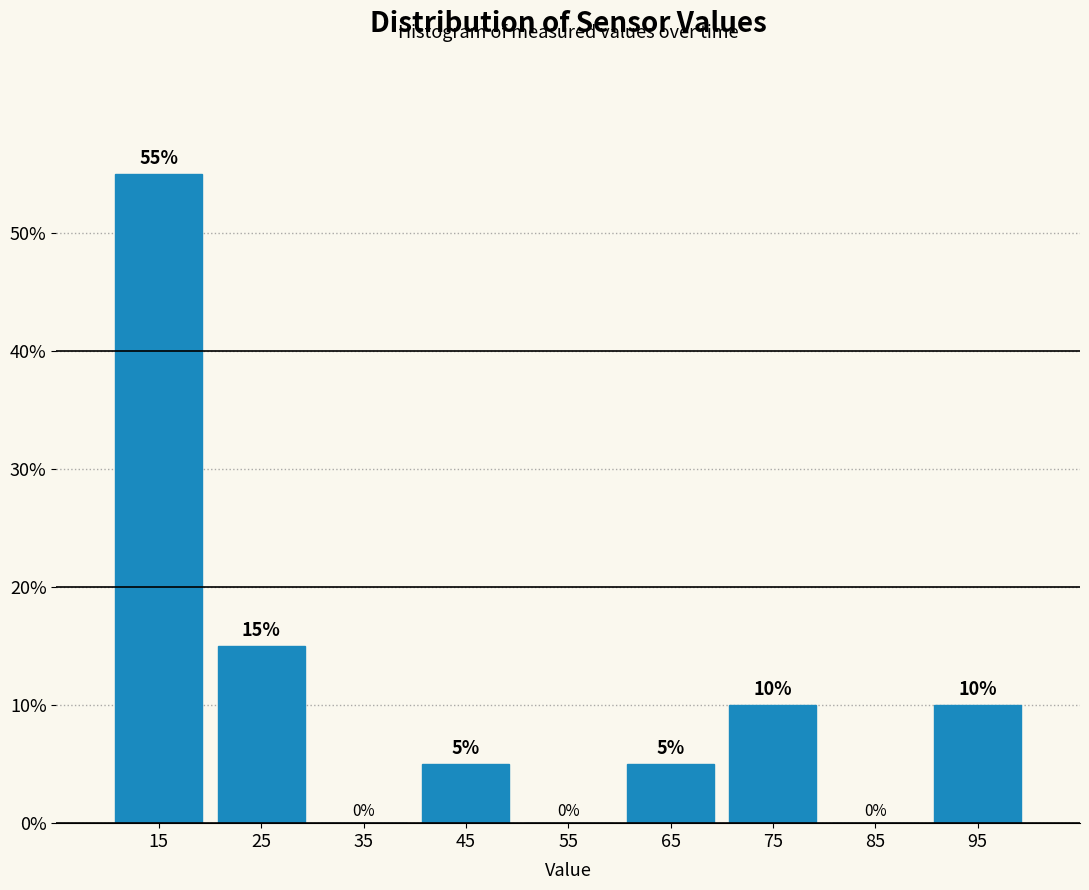

Reading left to right, list every bar in this chart as the range it spans on the x-axis followed by its height.

10 to 20: 55
20 to 30: 15
30 to 40: 0
40 to 50: 5
50 to 60: 0
60 to 70: 5
70 to 80: 10
80 to 90: 0
90 to 100: 10